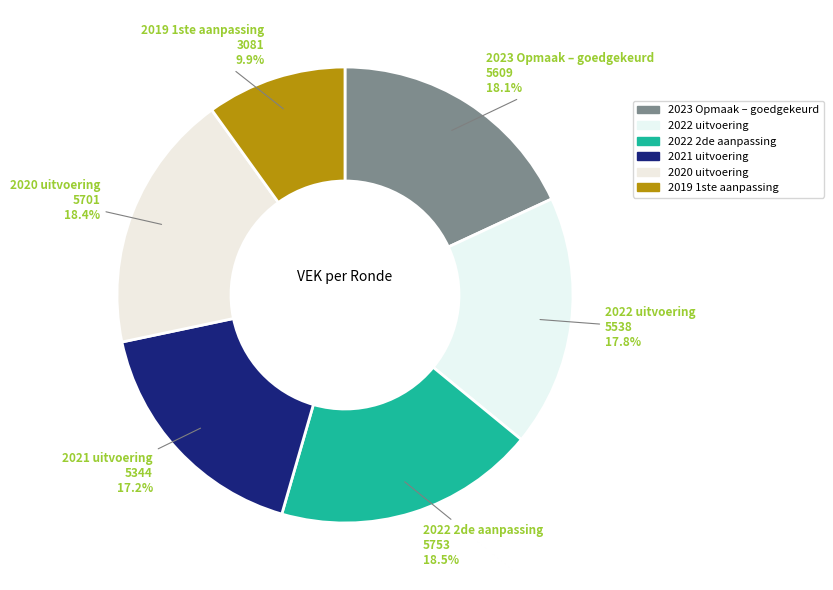

How many segments does this pie chart have?

6